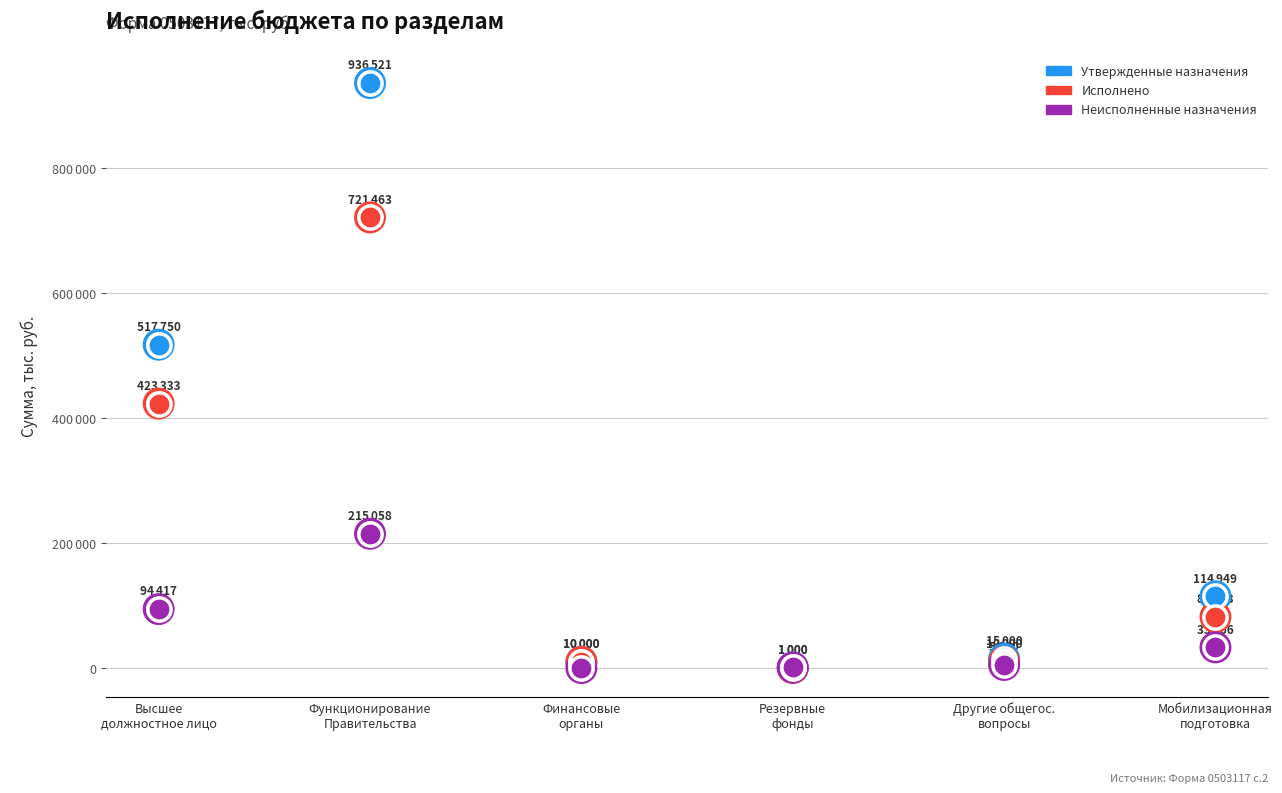

What is the total value across all series at Резервные
фонды?

2000.0